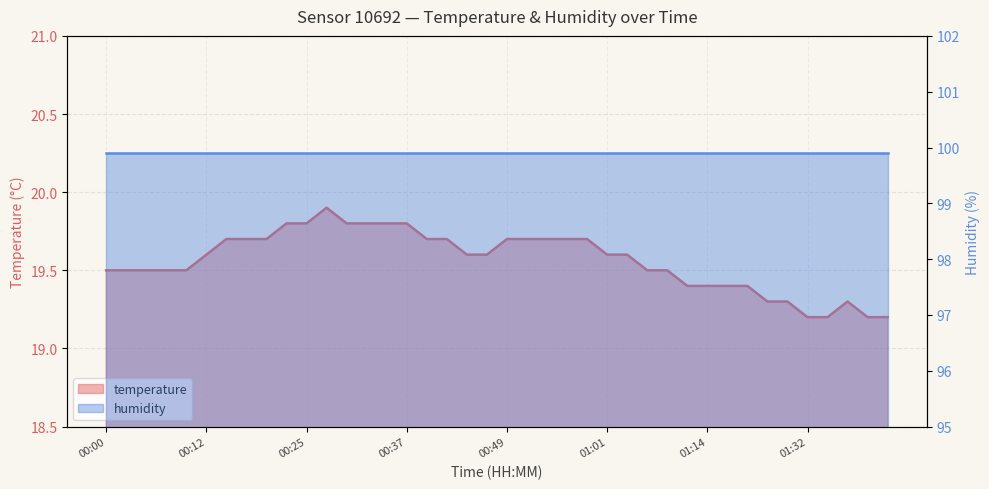

What is the difference between the maximum and minimum values?

0.7